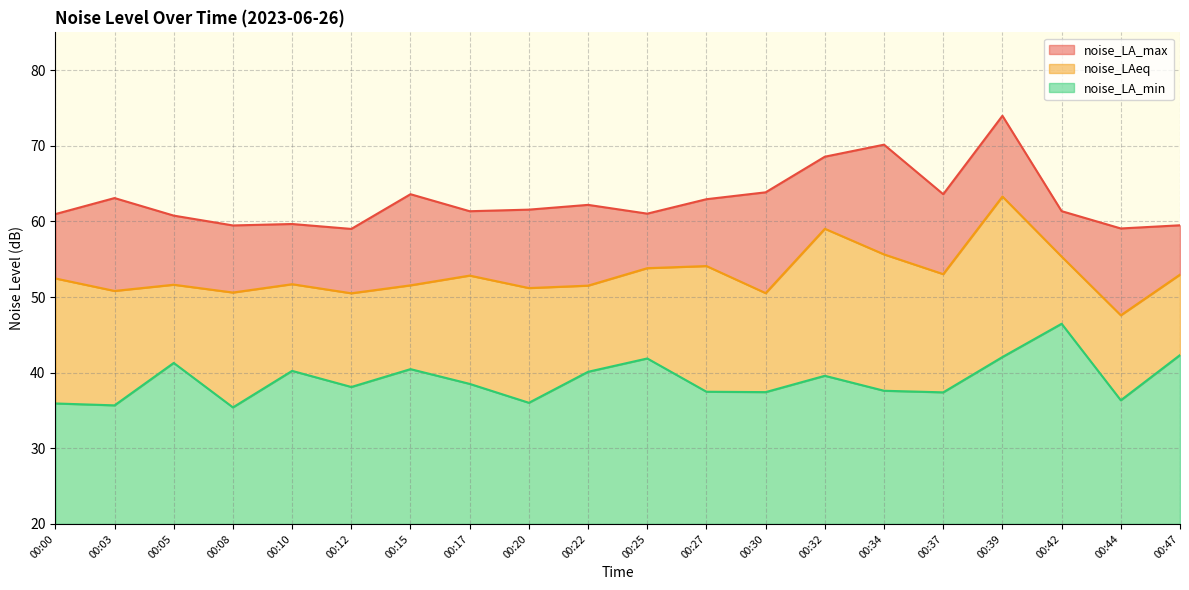

What are all the series names shown in the legend?

noise_LA_max, noise_LAeq, noise_LA_min